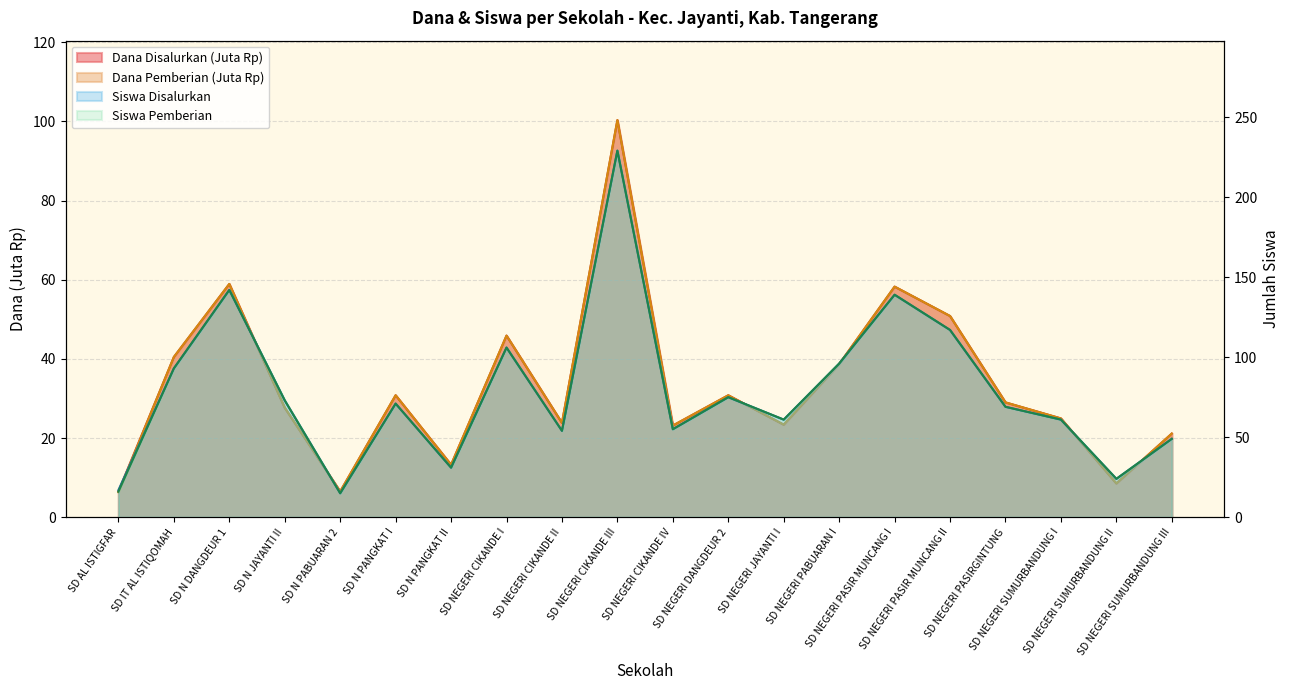

Does the chart display data point markers on the line(s)?

No